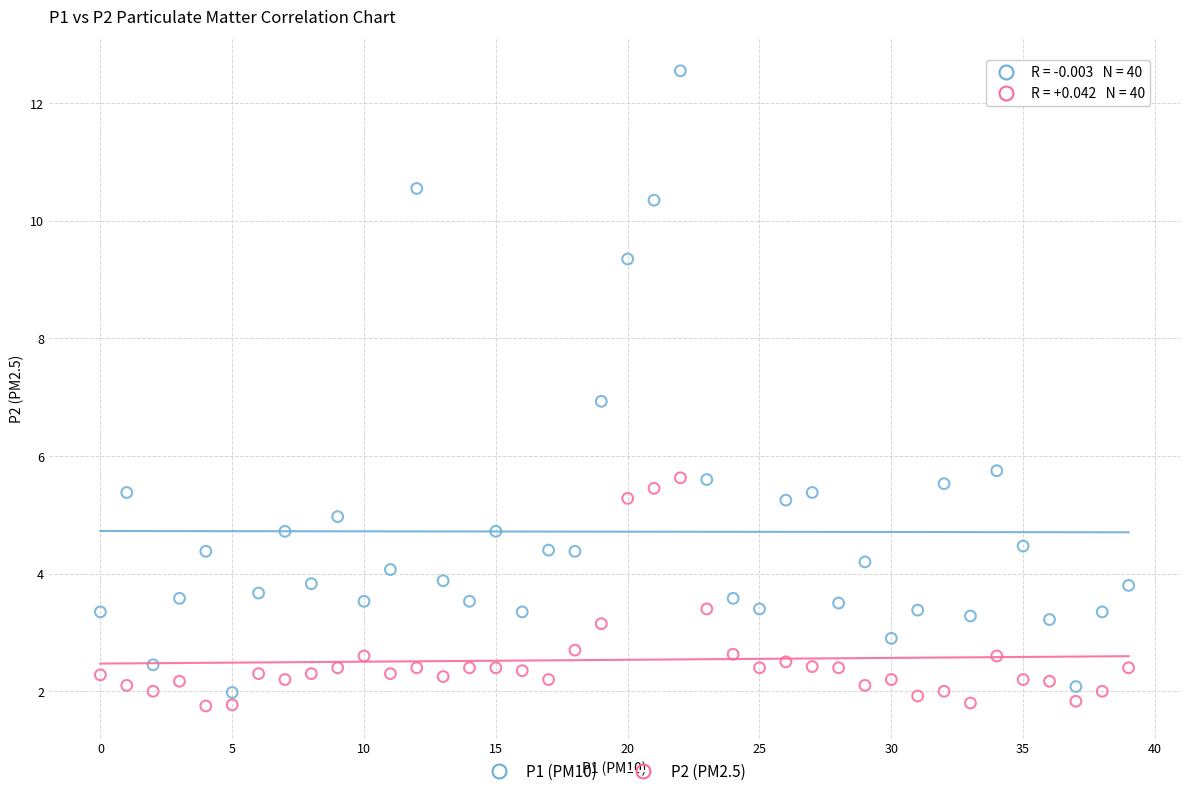

Across all data points, what is the range of Y values (max minus min)?

10.8